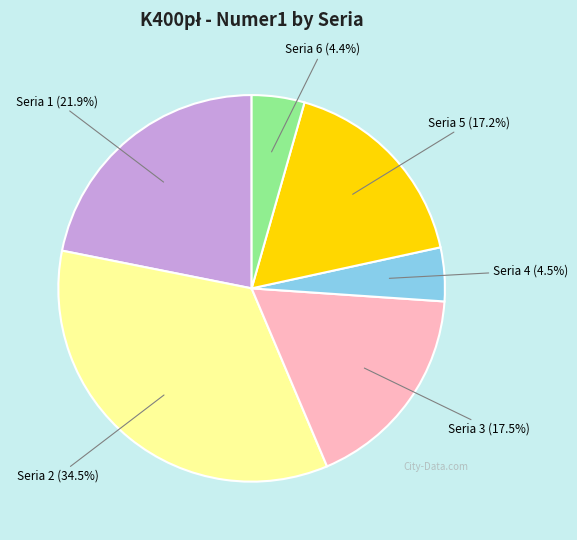

What is the largest slice in the pie chart?

Seria 2